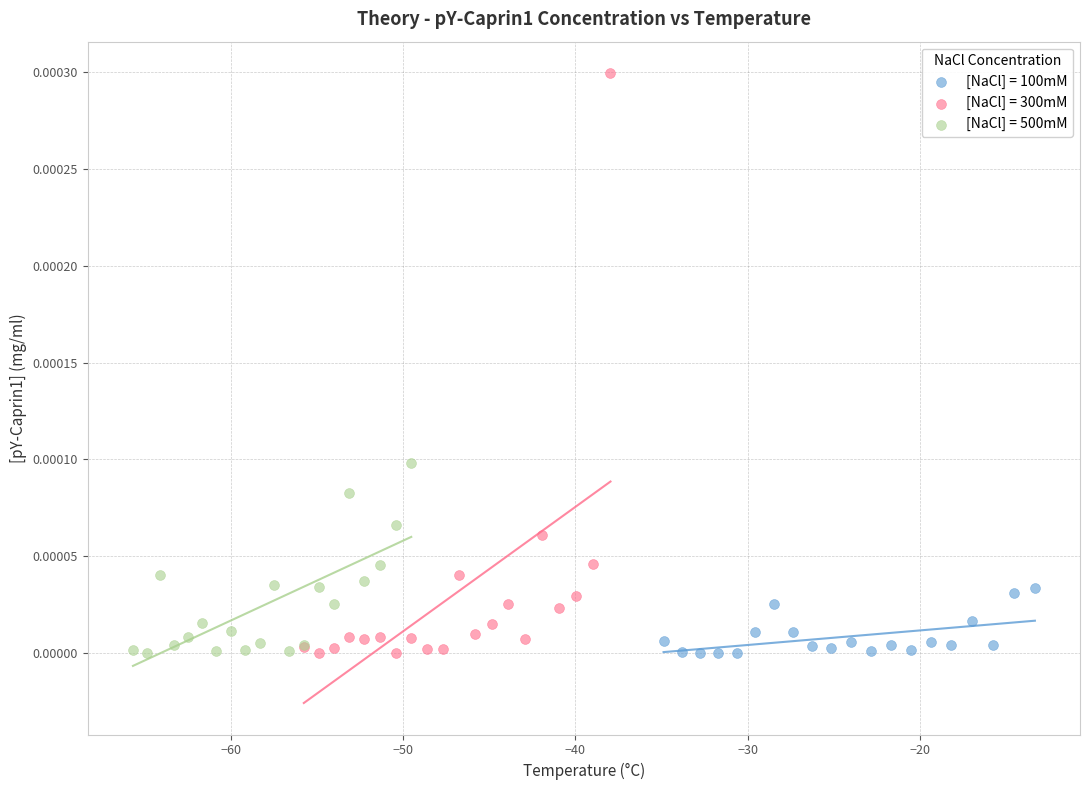

What are all the series names shown in the legend?

[NaCl] = 100mM, [NaCl] = 300mM, [NaCl] = 500mM